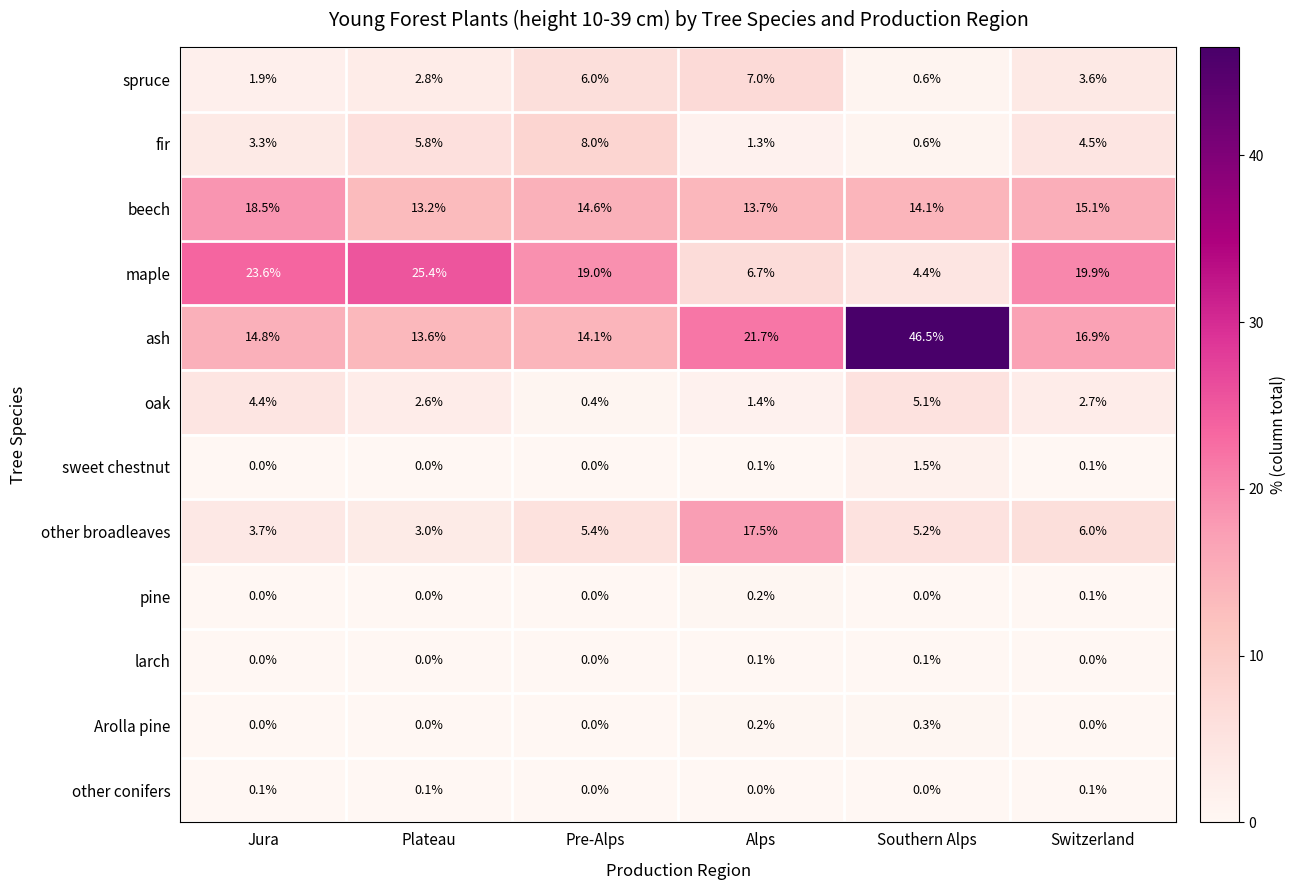

Which category has the highest value across all series?

Southern Alps